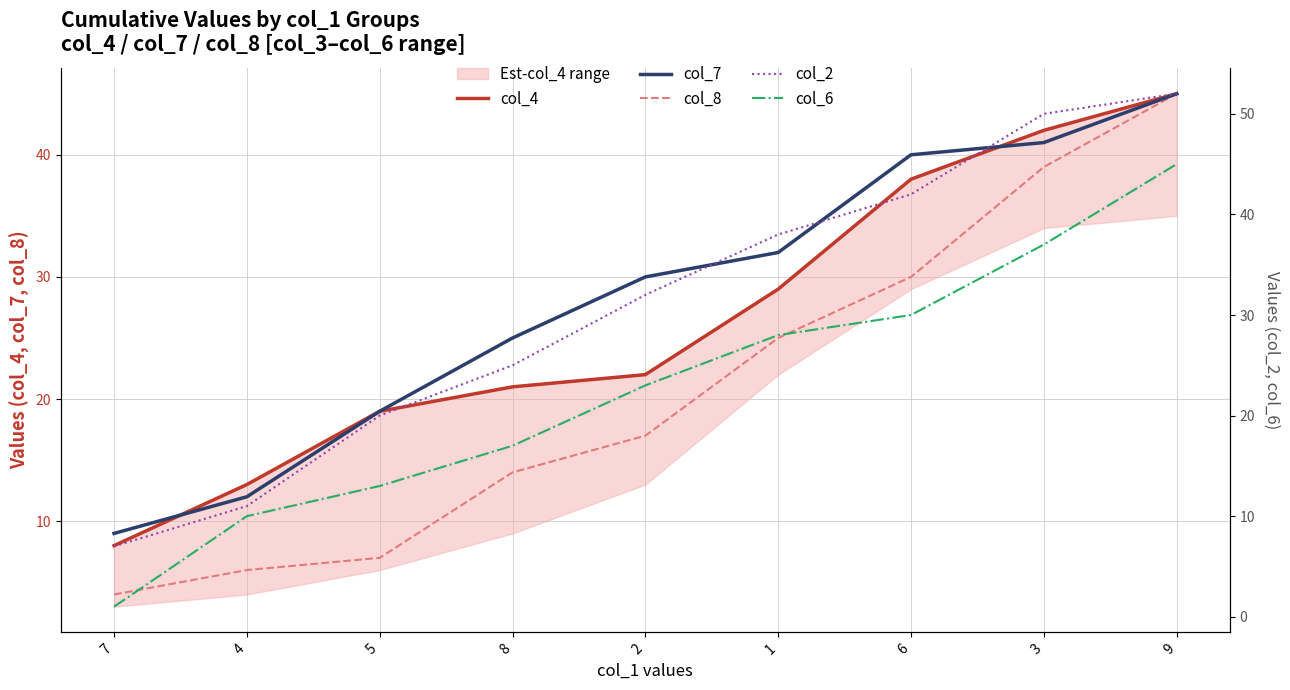

Reading right to left, extract all data points from this chart.

col_4: 9=45	3=42	6=38	1=29	2=22	8=21	5=19	4=13	7=8
col_7: 9=45	3=41	6=40	1=32	2=30	8=25	5=19	4=12	7=9
col_8: 9=45	3=39	6=30	1=25	2=17	8=14	5=7	4=6	7=4
col_2: 9=52	3=50	6=42	1=38	2=32	8=25	5=20	4=11	7=7
col_6: 9=45	3=37	6=30	1=28	2=23	8=17	5=13	4=10	7=1